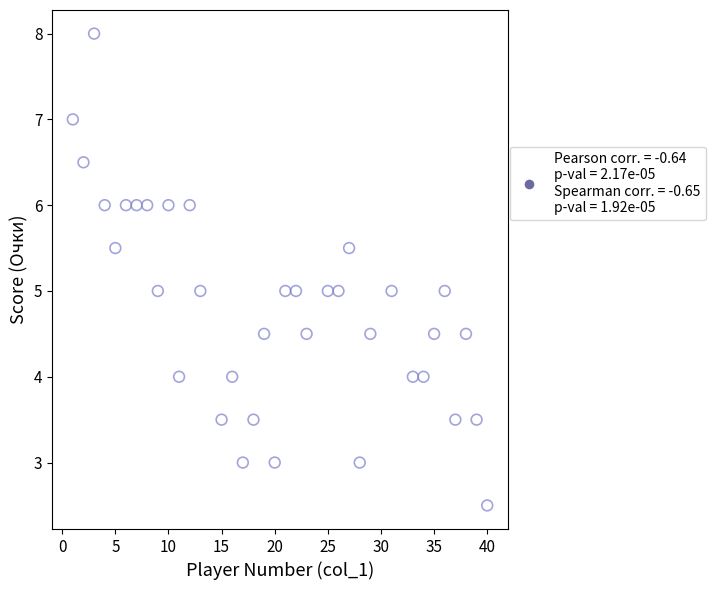

What is the range of Y values (max minus min)?

5.5